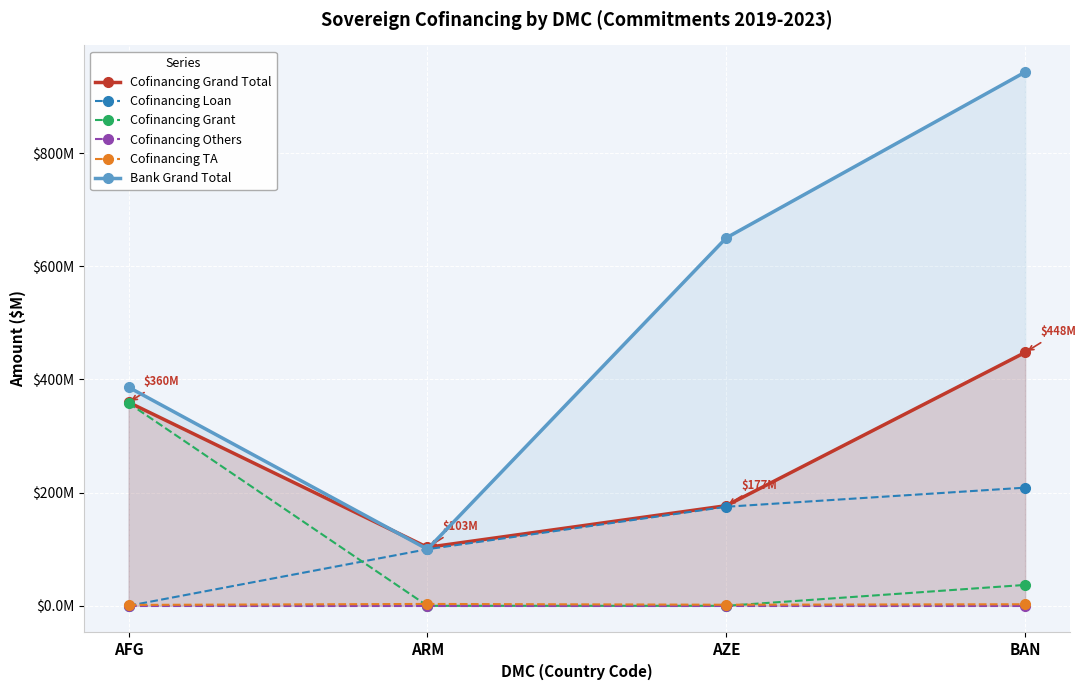

What are all the series names shown in the legend?

Cofinancing Grand Total, Cofinancing Loan, Cofinancing Grant, Cofinancing Others, Cofinancing TA, Bank Grand Total